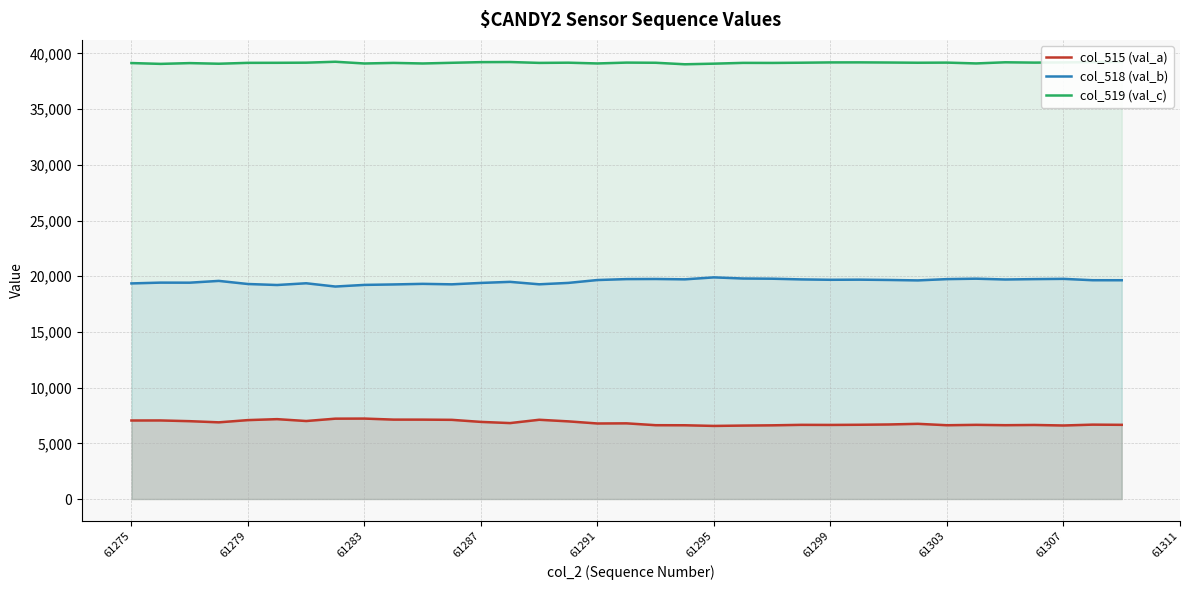

What is the greatest value displayed?

39249